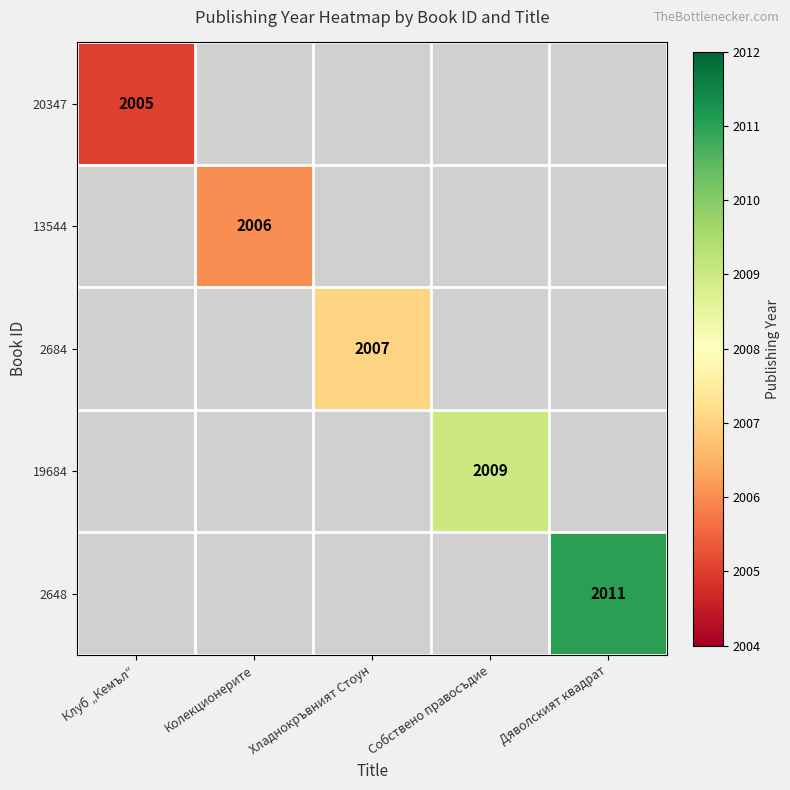

True or false: 19684 has a value of 2009 at Собствено правосъдие.

True